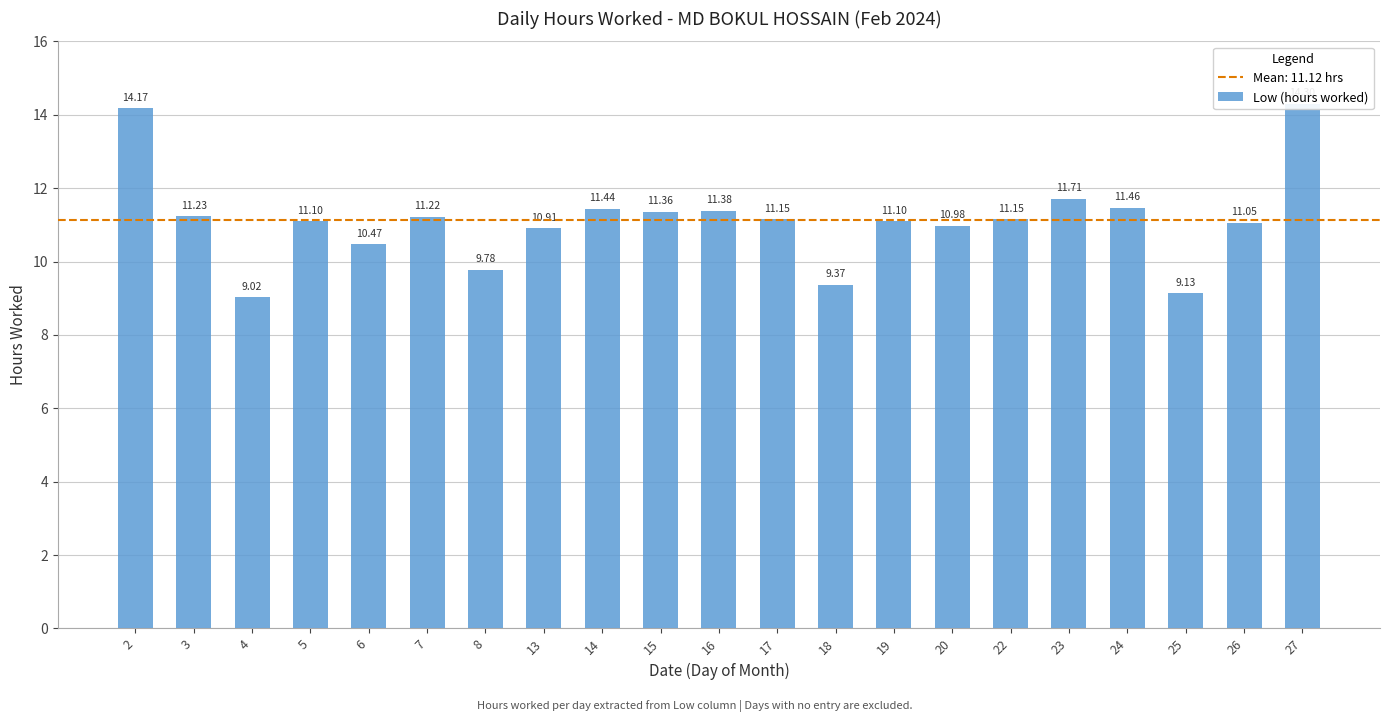

Reading right to left, what are all the values shown in this chart?

27=14.3	26=11.1	25=9.1	24=11.5	23=11.7	22=11.2	20=11.0	19=11.1	18=9.4	17=11.2	16=11.4	15=11.4	14=11.4	13=10.9	8=9.8	7=11.2	6=10.5	5=11.1	4=9.0	3=11.2	2=14.2